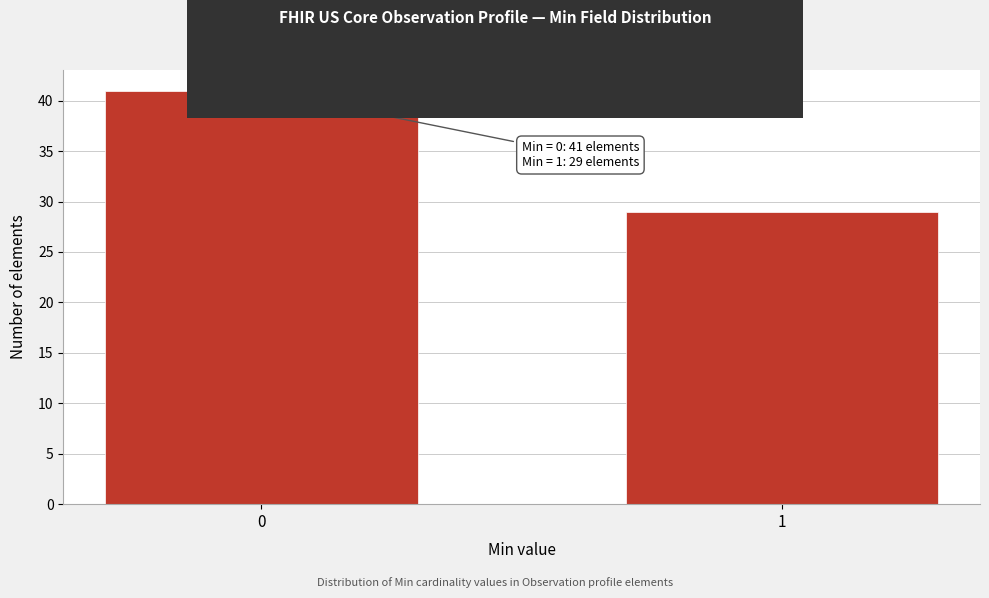

Reading right to left, extract all data points from this chart.

1=29	0=41